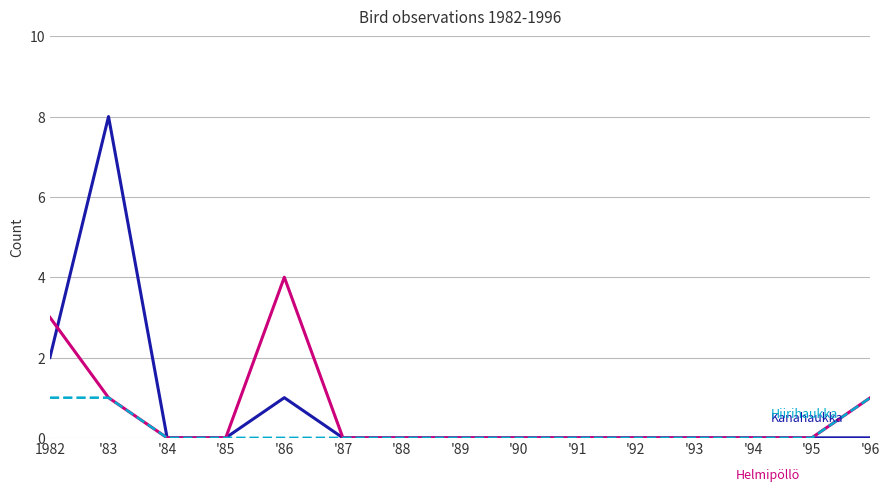

What position from the left is '89?

8